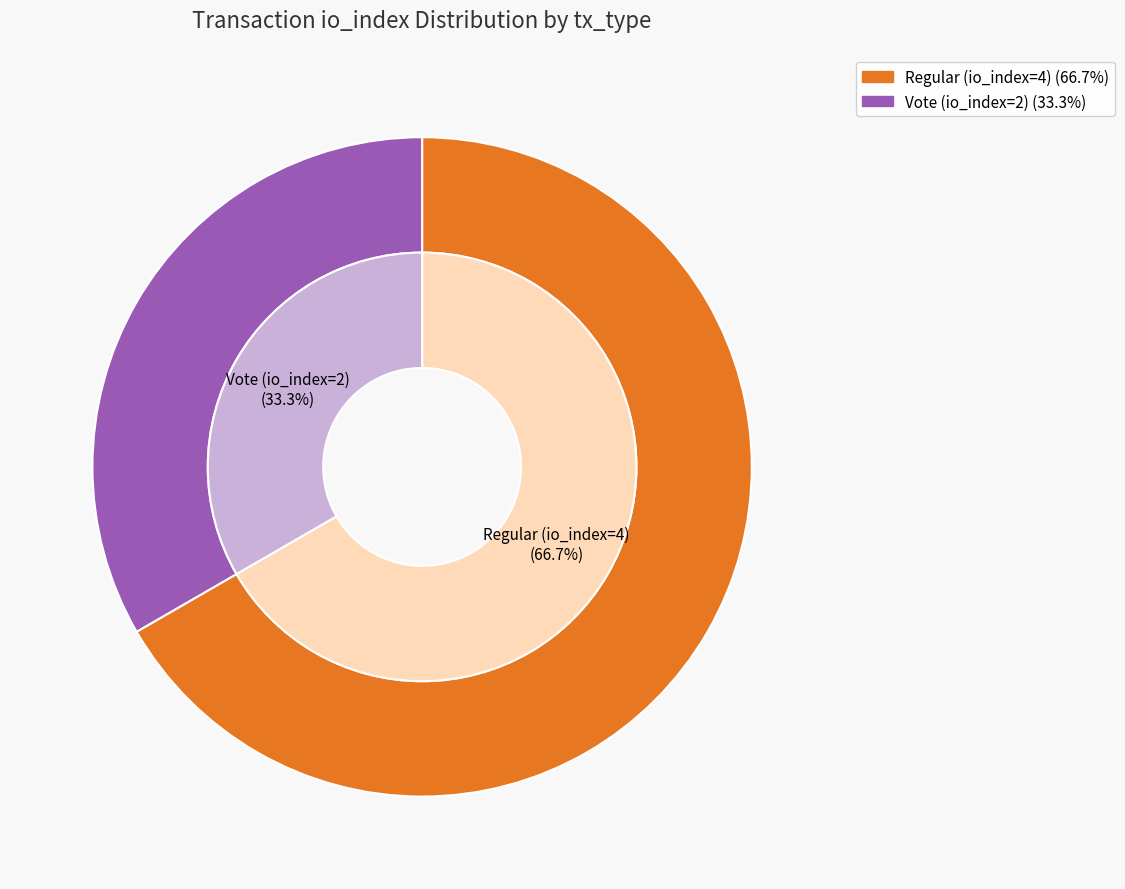

How many segments does this pie chart have?

2